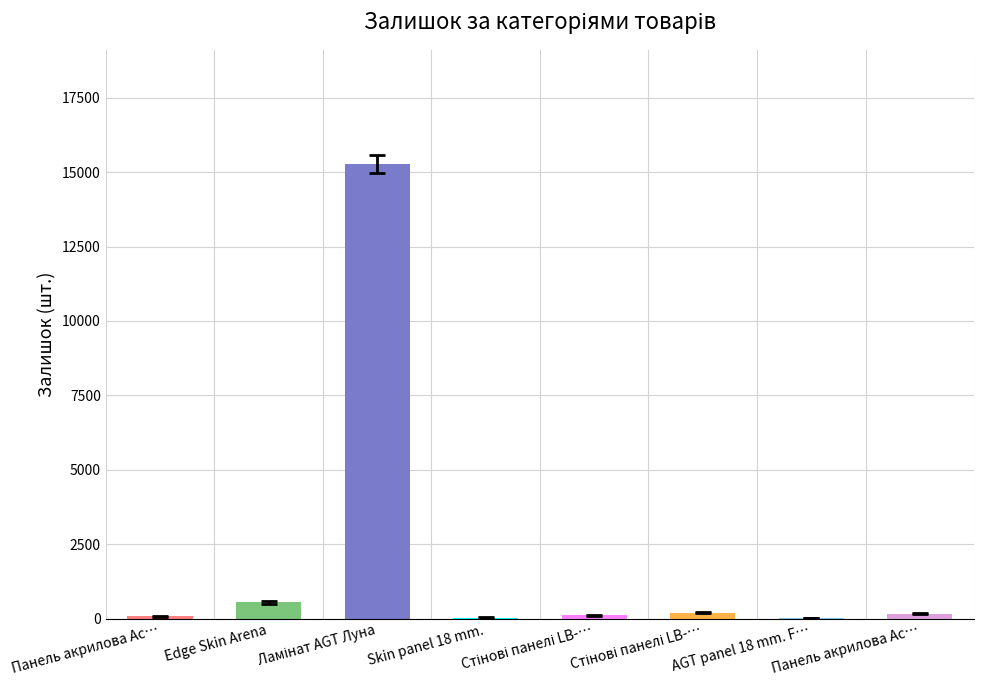

Count the number of categories in the chart.

8